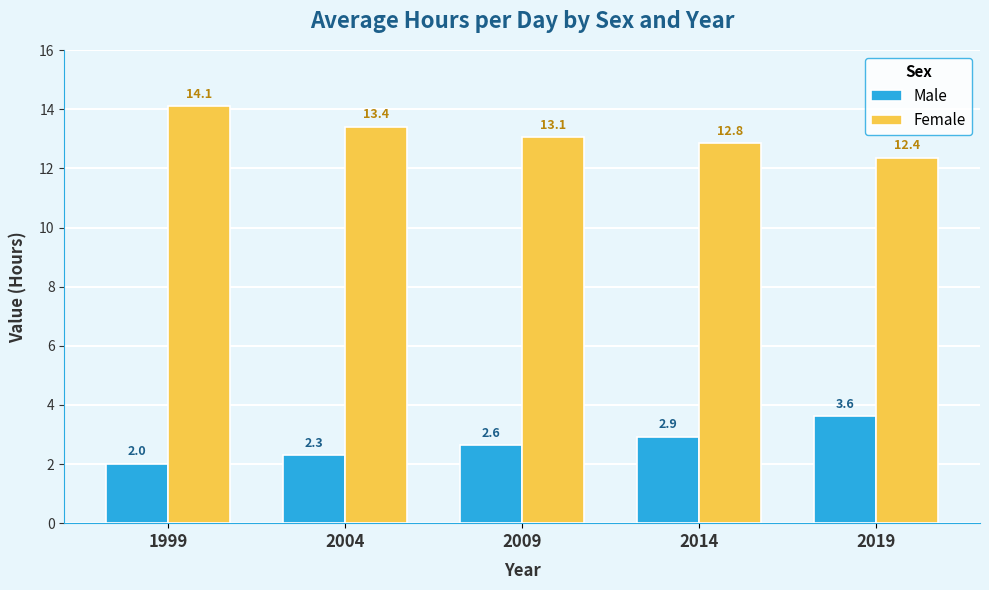

At which category is the sum across all series the highest?

1999